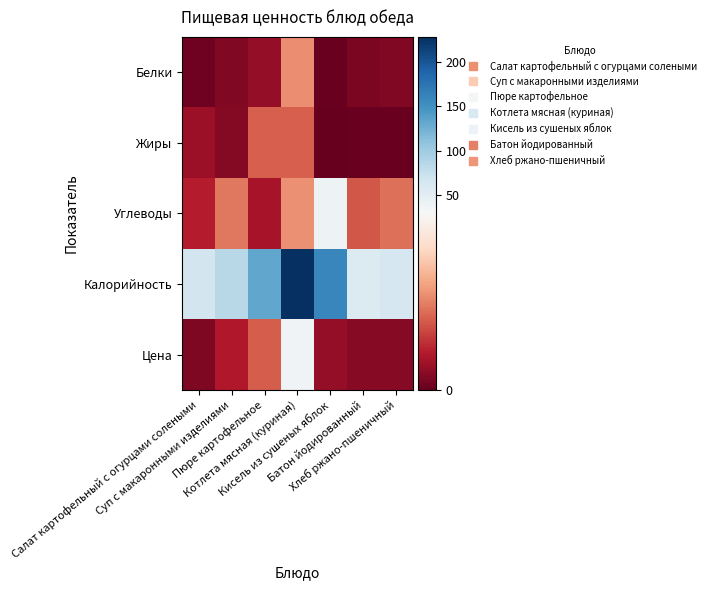

What is the difference between the highest and lowest values at Салат картофельный с огурцами солеными?

64.5